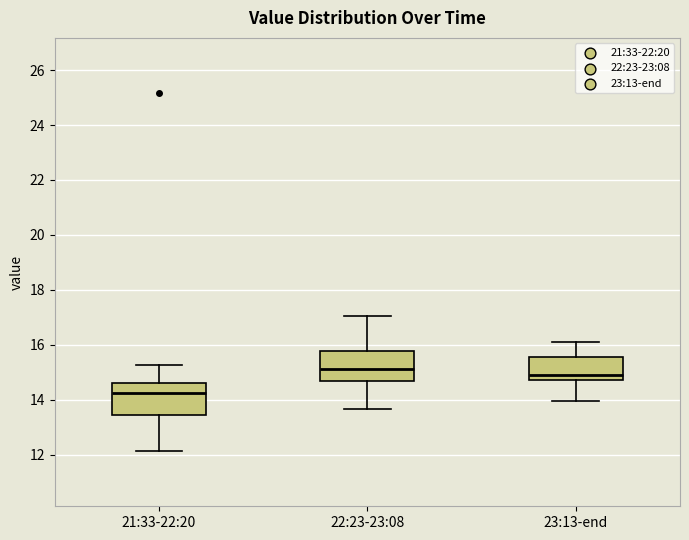

Which box's median line is the highest?

22:23-23:08